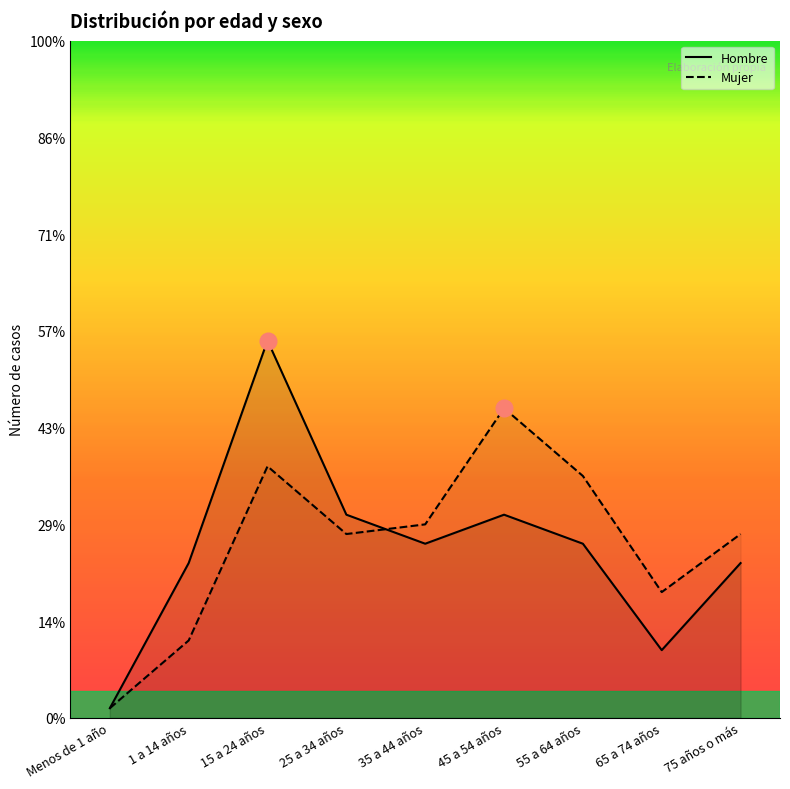

Does the chart have visible grid lines?

No